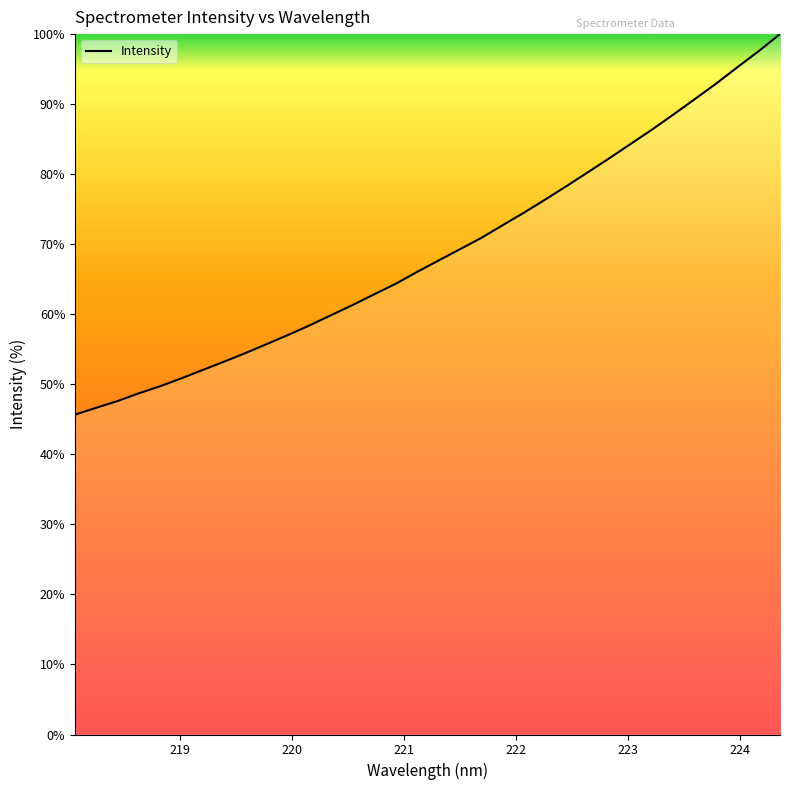

What is the difference between the maximum and minimum values?

54.3